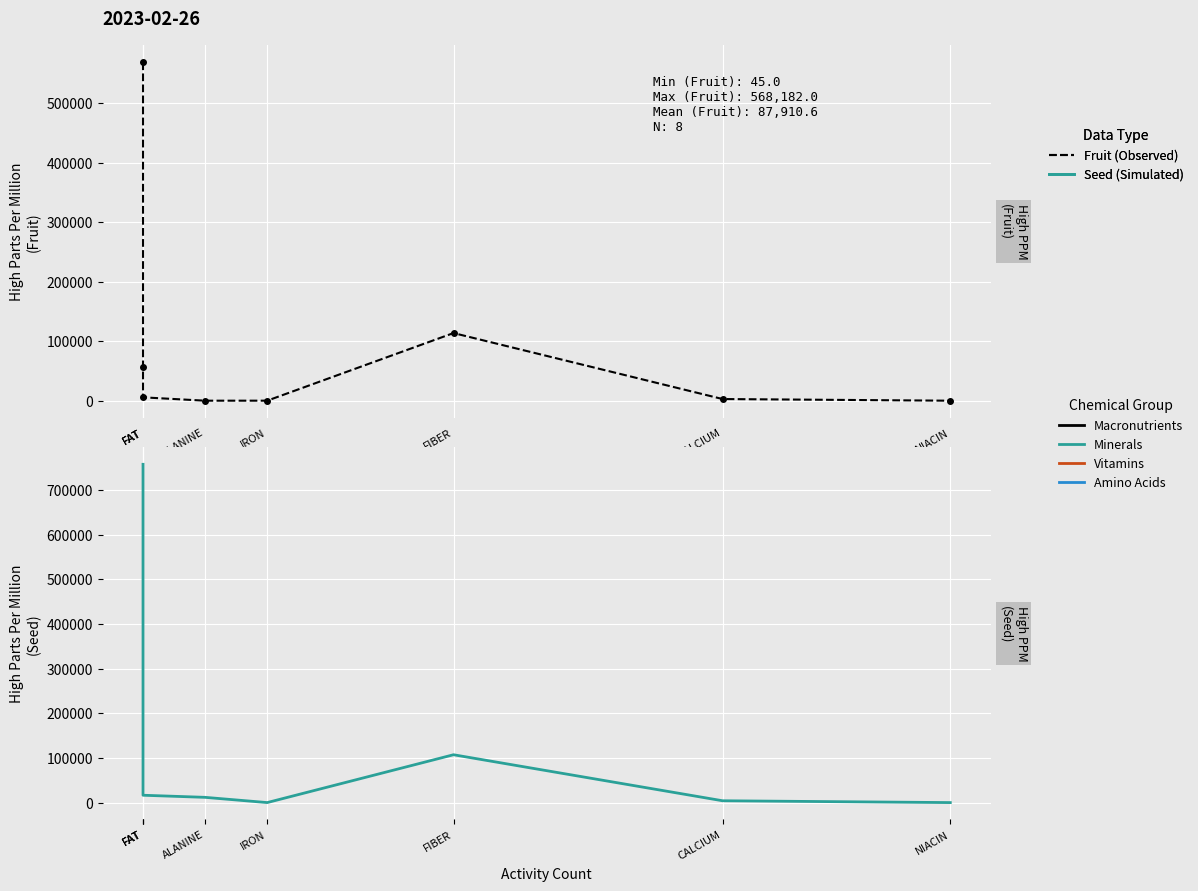

At how many categories does at least one series exceed 596708?

1